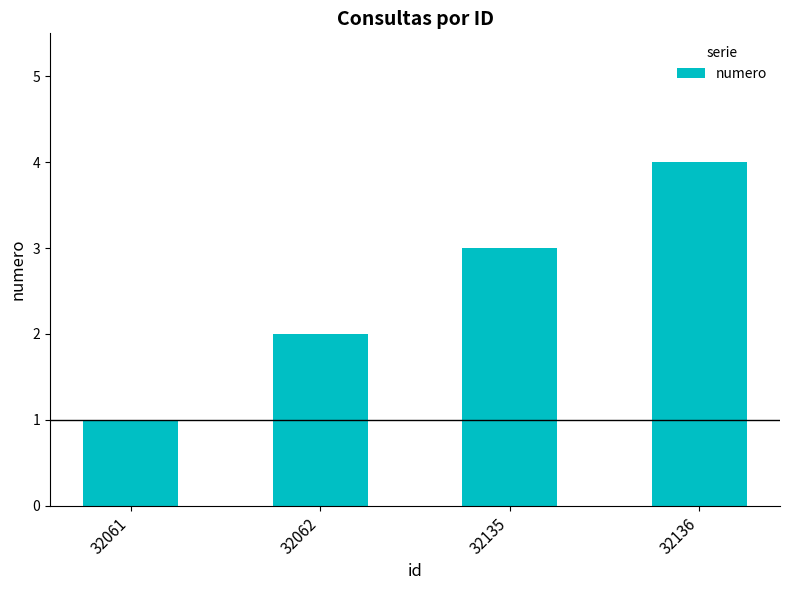

Rank the categories by value from lowest to highest.

32061, 32062, 32135, 32136